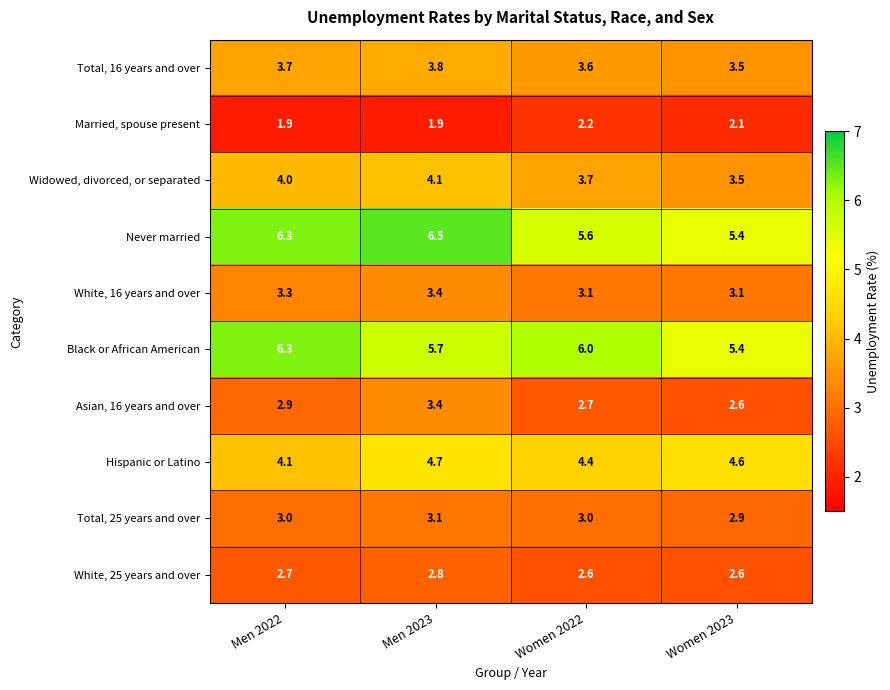

What is the maximum value shown in the chart?

6.5